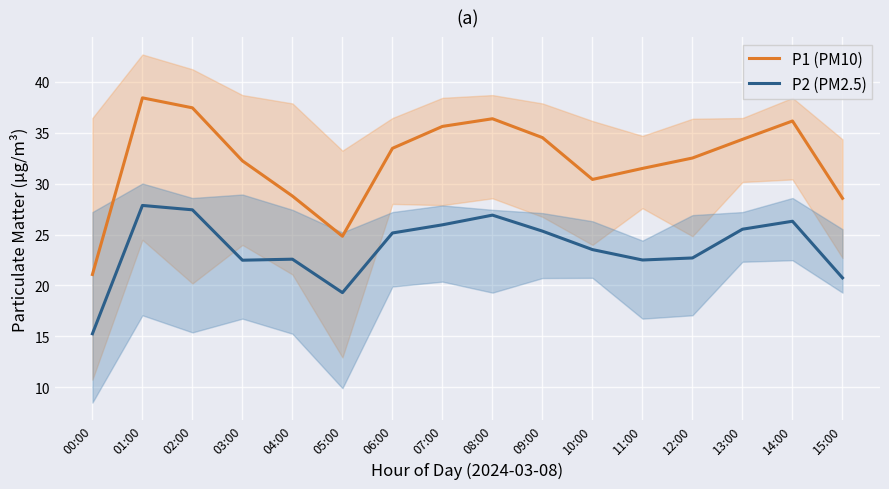

How many distinct data groups are displayed?

2